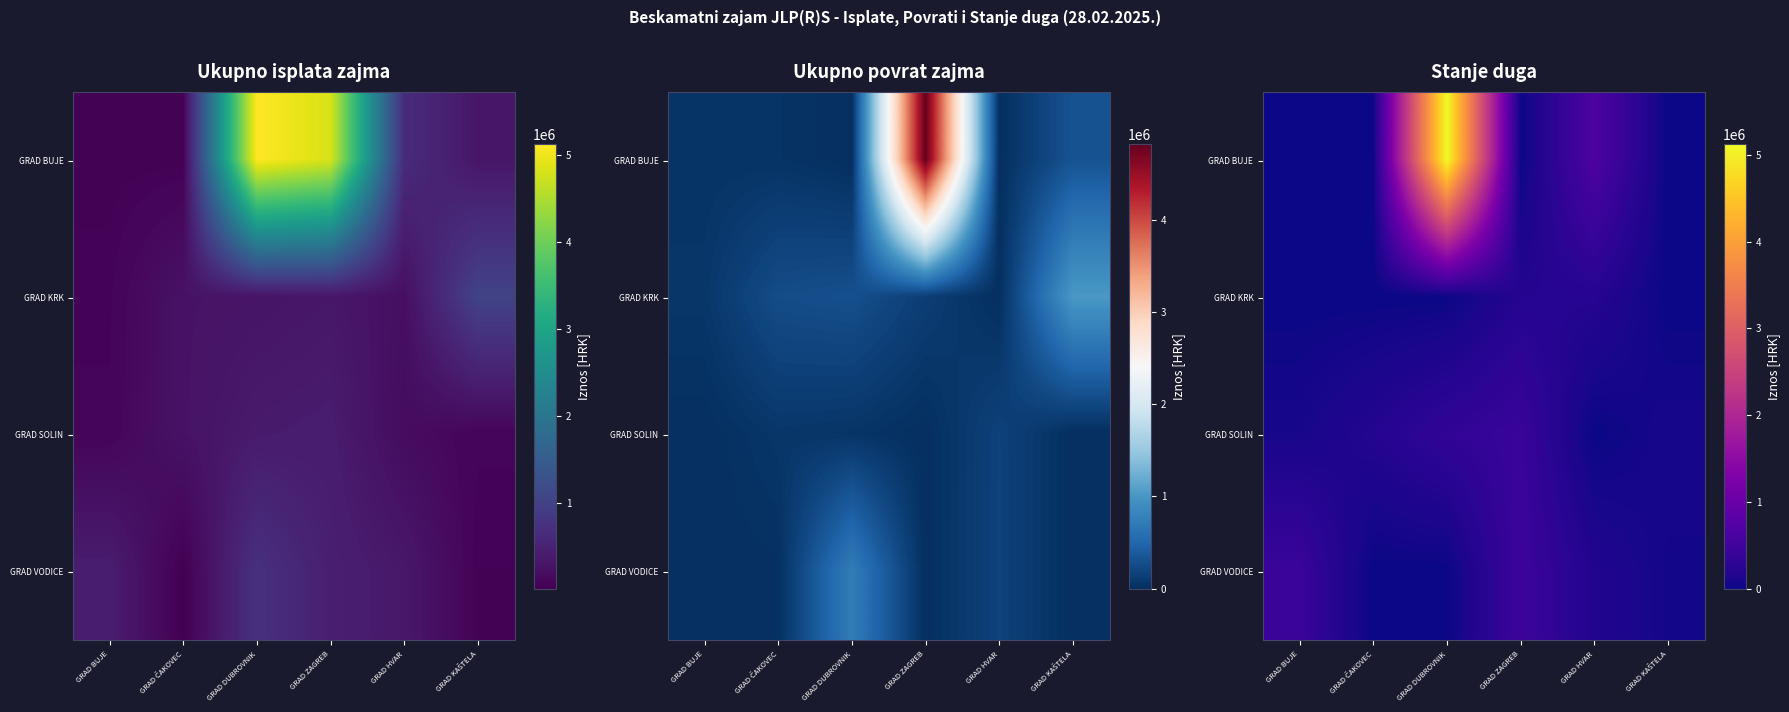

List the series in order of their peak value, highest first.

GRAD BUJE, GRAD VODICE, GRAD SOLIN, GRAD KRK